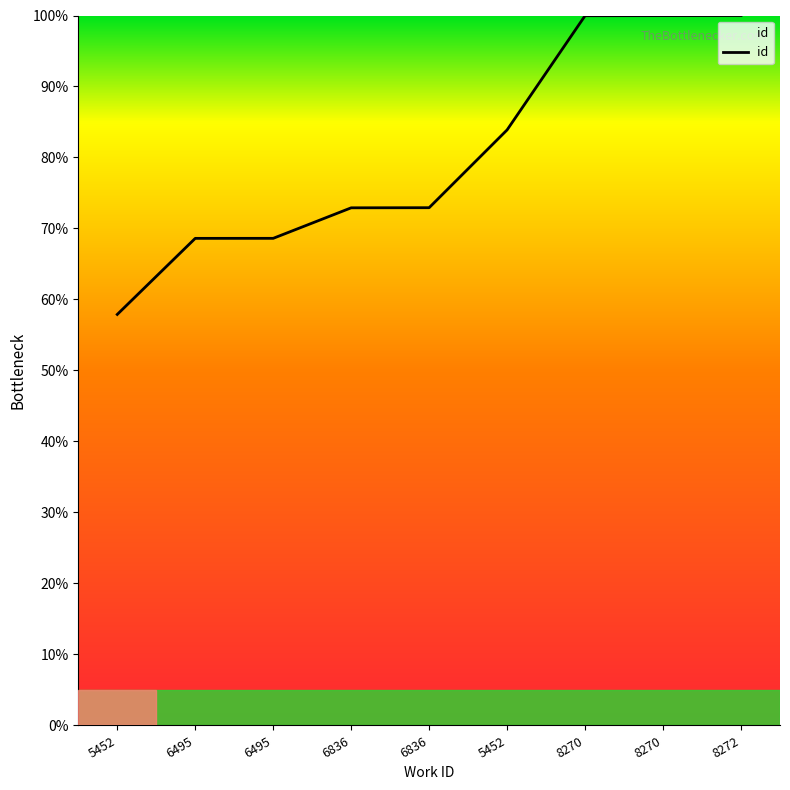

Reading left to right, transcribe all the data shown in this chart.

57.9	68.6	68.6	72.9	72.9	83.9	100.0	100.0	100.0